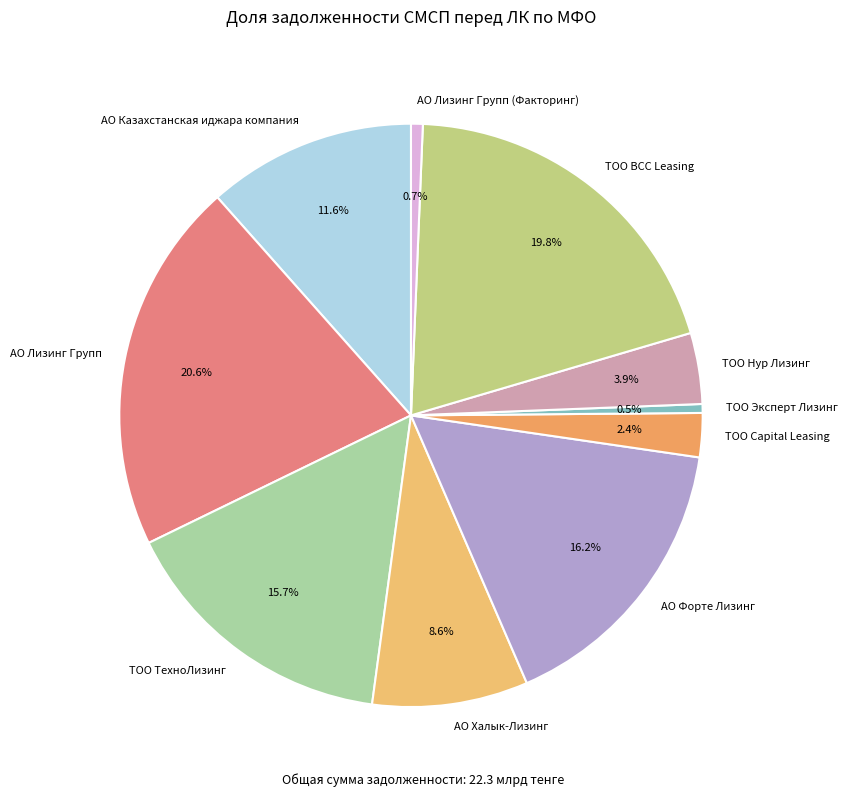

Do АО Лизинг Групп and ТОО Эксперт Лизинг together represent more than half of the pie?

No